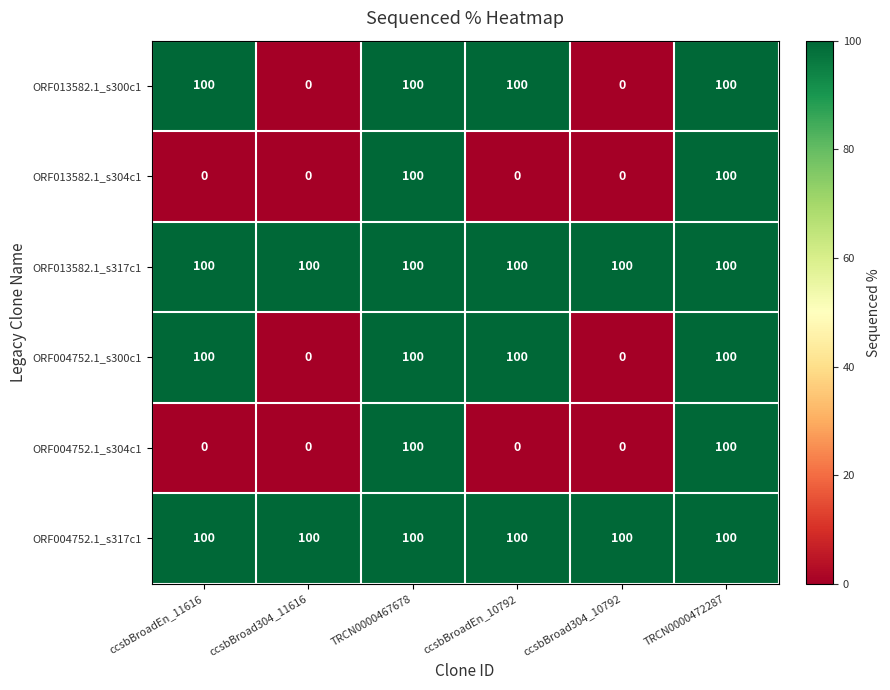

What is the spread (max minus min) of values at ccsbBroad304_10792?

100